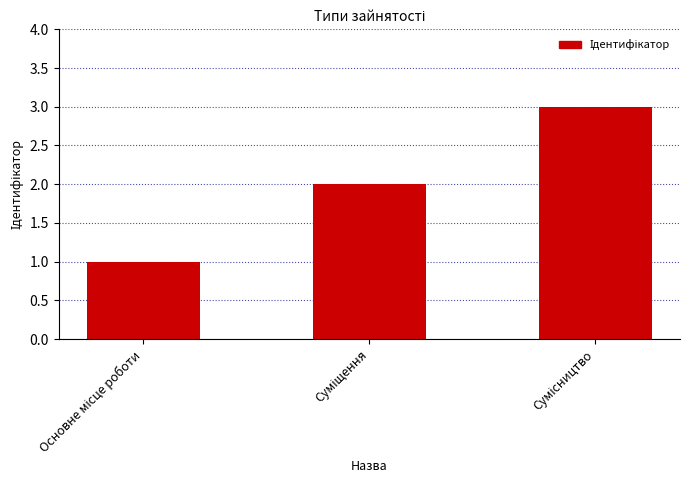

What is the difference between the maximum and second lowest values?

1